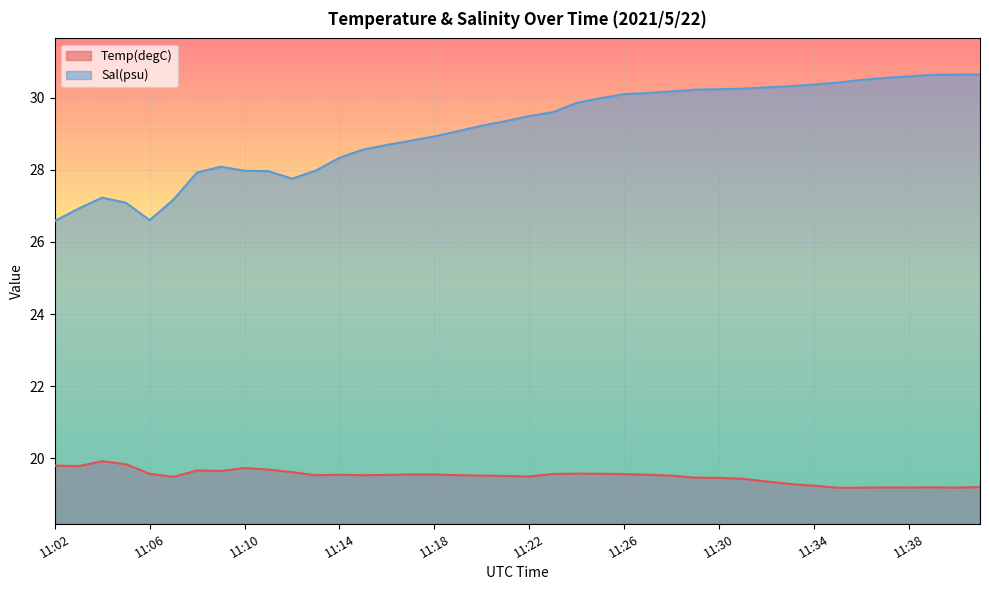

The value of Temp(degC) at 11:19 is 19.5. True or false?

True